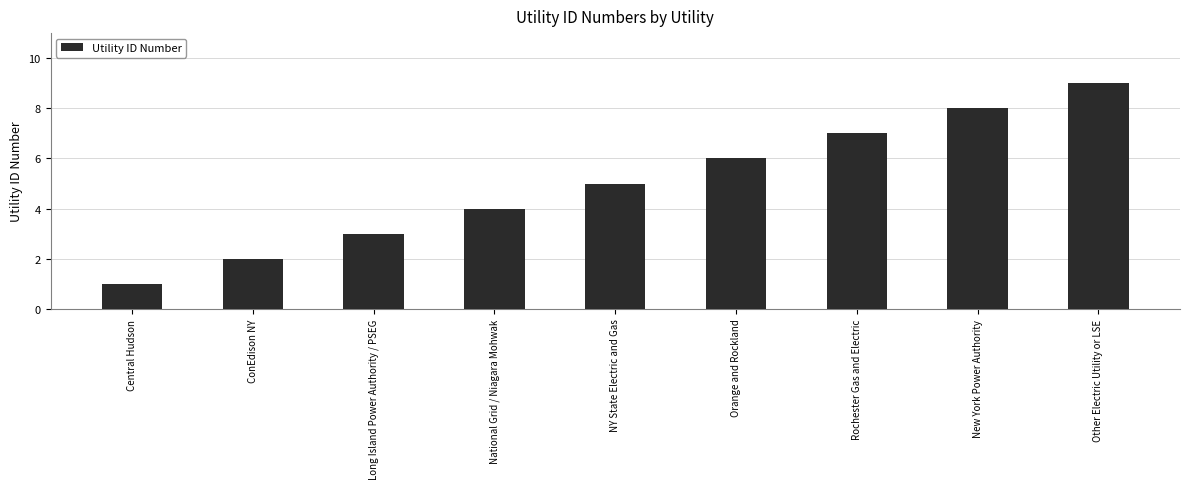

Reading left to right, transcribe all the data shown in this chart.

Central Hudson=1	ConEdison NY=2	Long Island Power Authority / PSEG=3	National Grid / Niagara Mohwak=4	NY State Electric and Gas=5	Orange and Rockland=6	Rochester Gas and Electric=7	New York Power Authority=8	Other Electric Utility or LSE=9